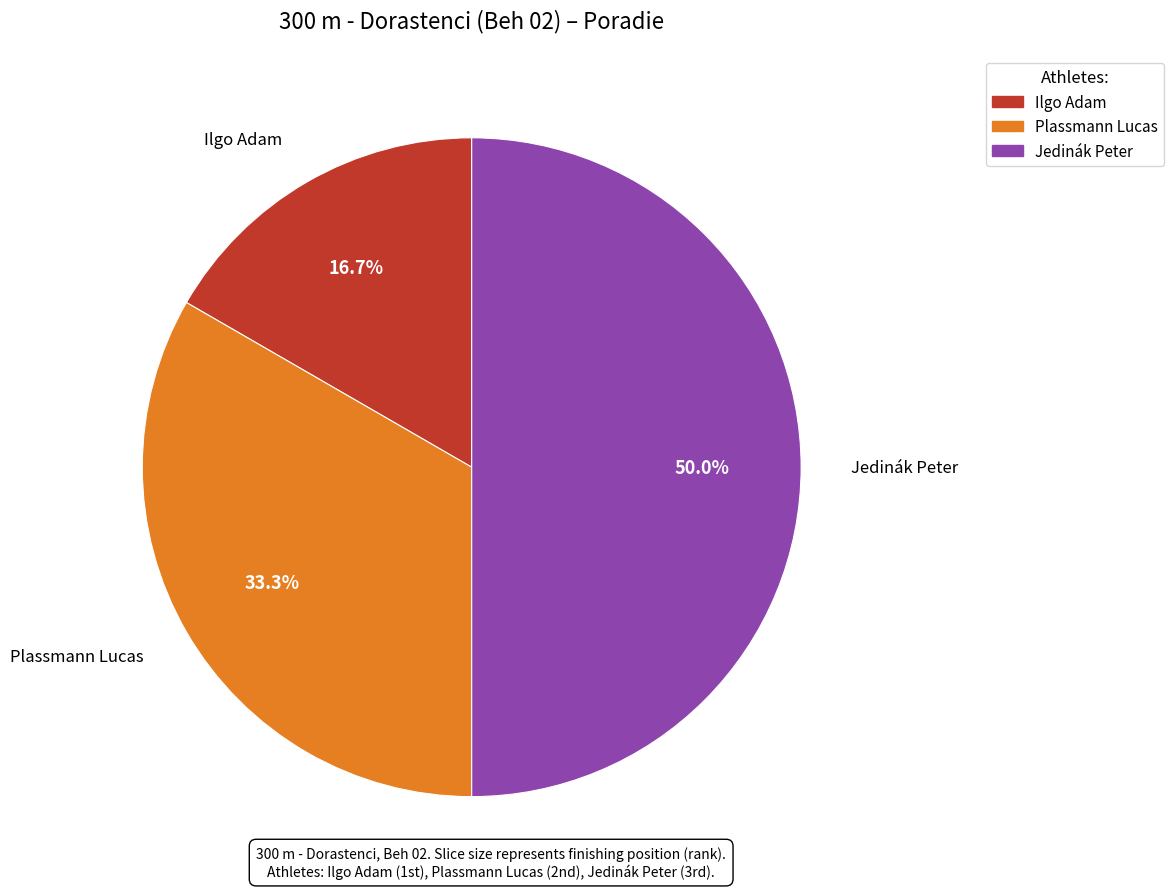

Between Plassmann Lucas and Ilgo Adam, which is larger?

Plassmann Lucas